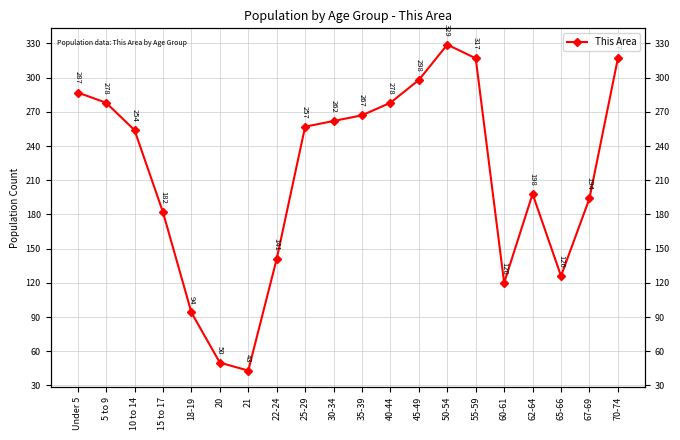

Rank the categories by value from lowest to highest.

21, 20, 18-19, 60-61, 65-66, 22-24, 15 to 17, 67-69, 62-64, 10 to 14, 25-29, 30-34, 35-39, 5 to 9, 40-44, Under 5, 45-49, 55-59, 70-74, 50-54